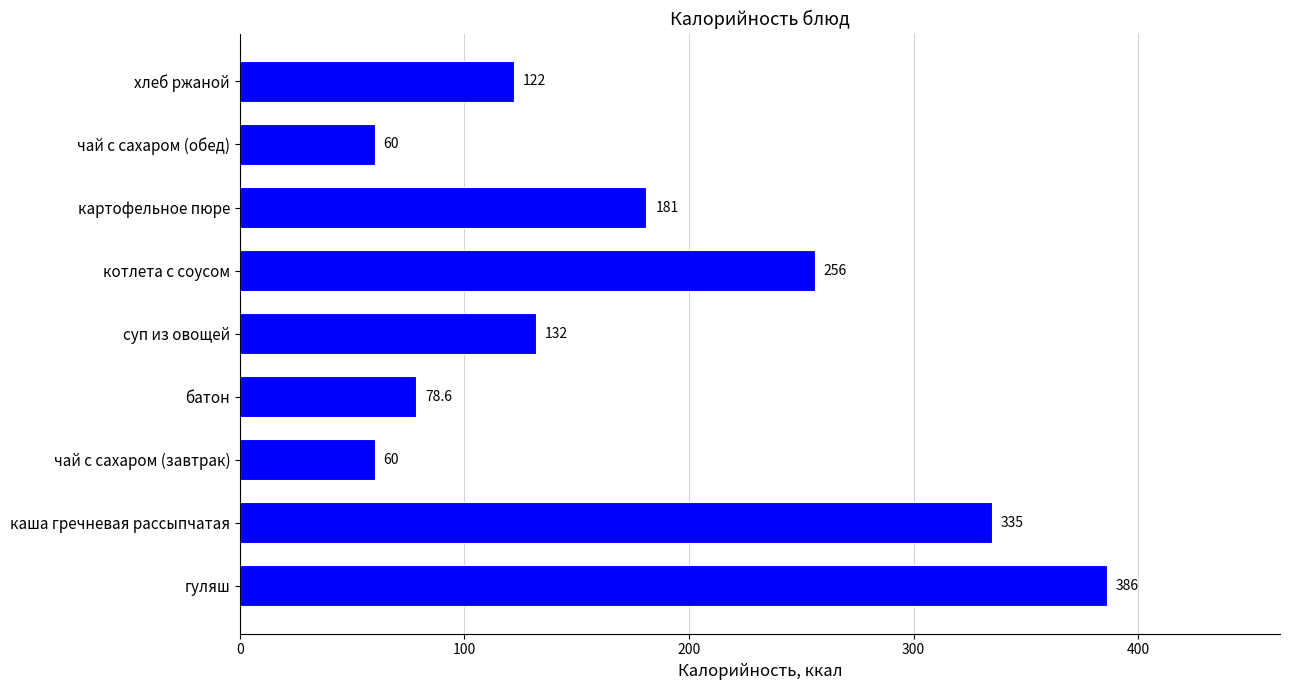

At which label is the value closest to 223?

котлета с соусом